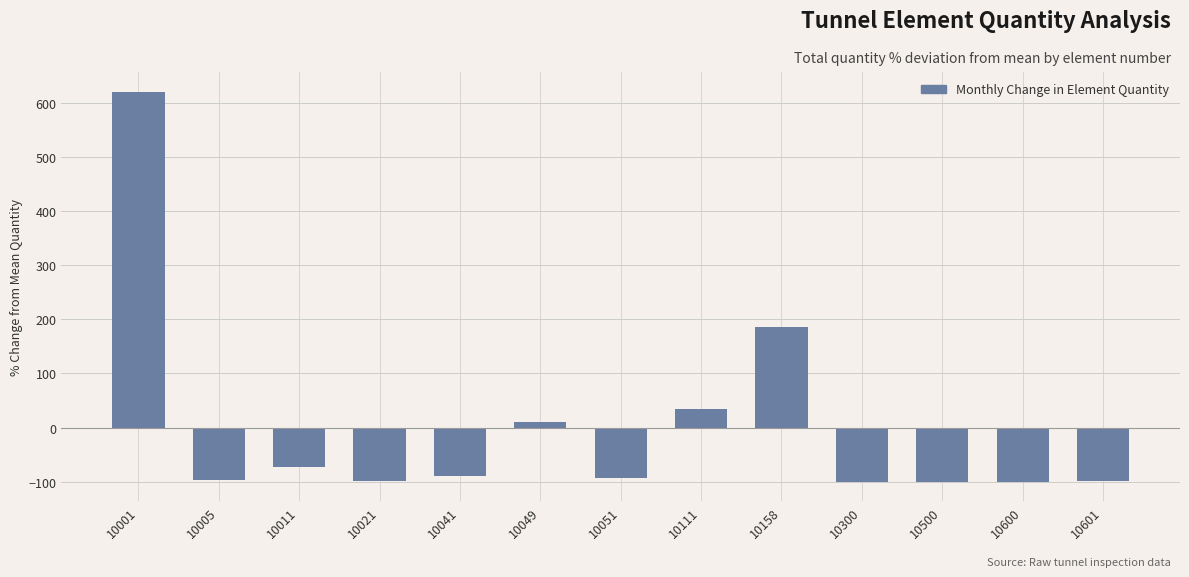

True or false: the data shows -100.0 at 10300.

True